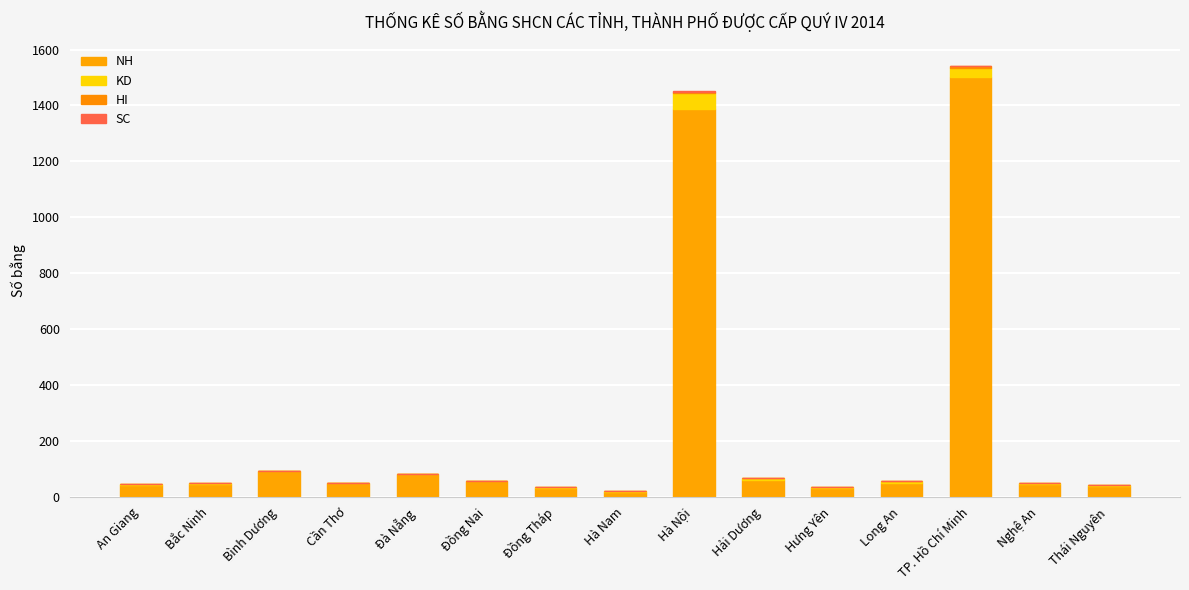

Count the number of data series in this chart.

4